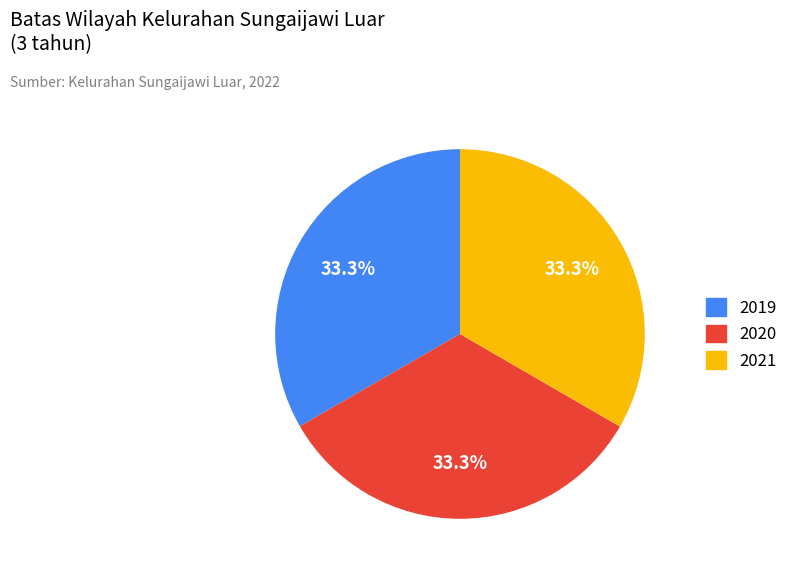

To the nearest percent, what percentage of the pie is 2019?

33%